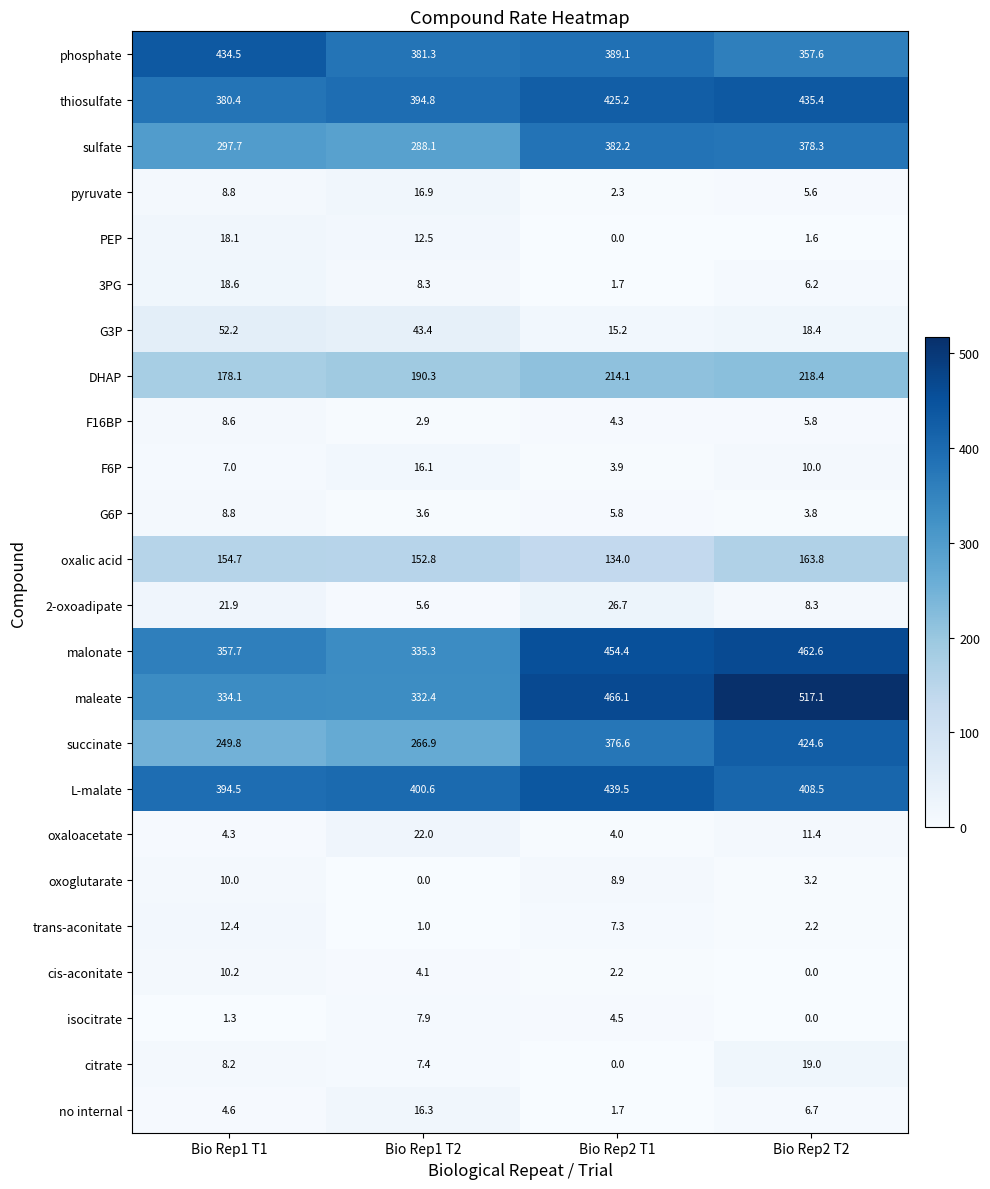

At which label does isocitrate first exceed 4?

Bio Rep1 T2